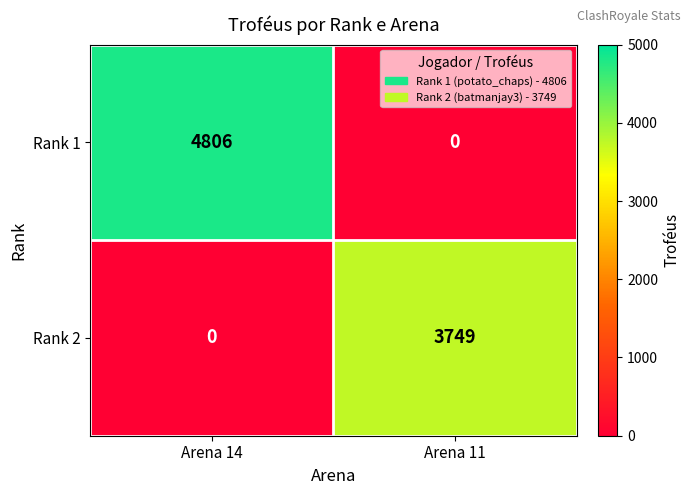

What is the sum of all Rank 1 values?

4806